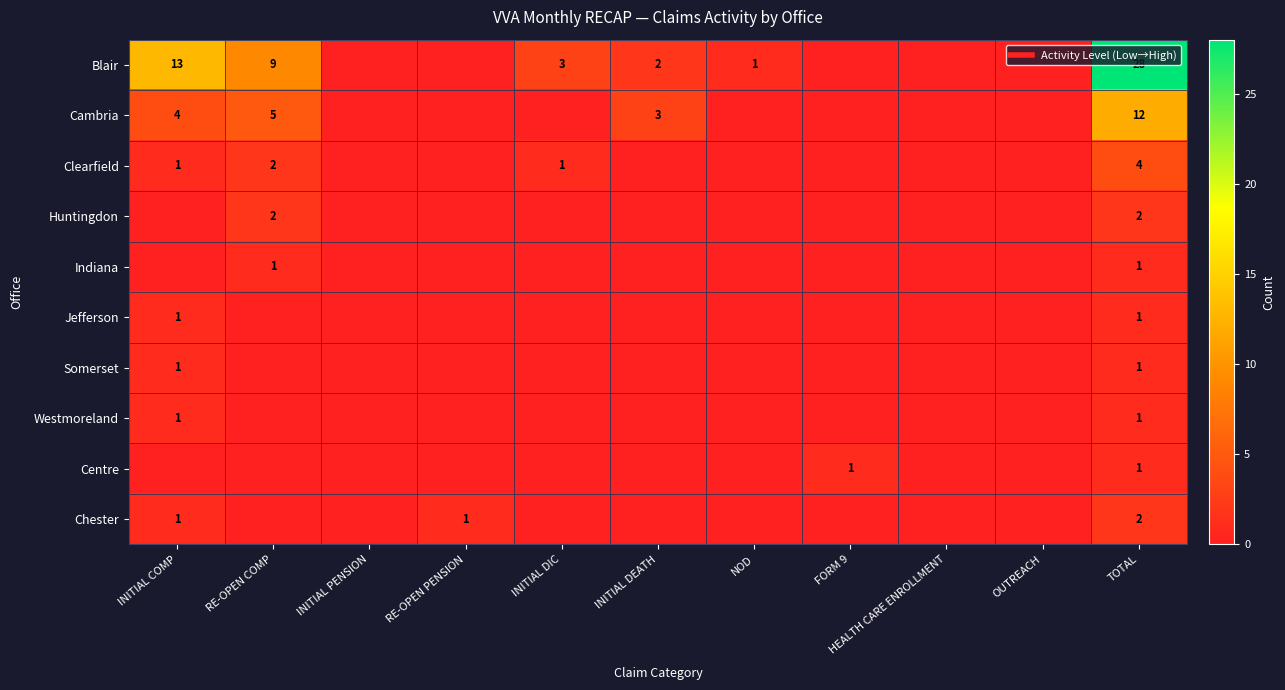

What is the total value across all series at RE-OPEN COMP?

19